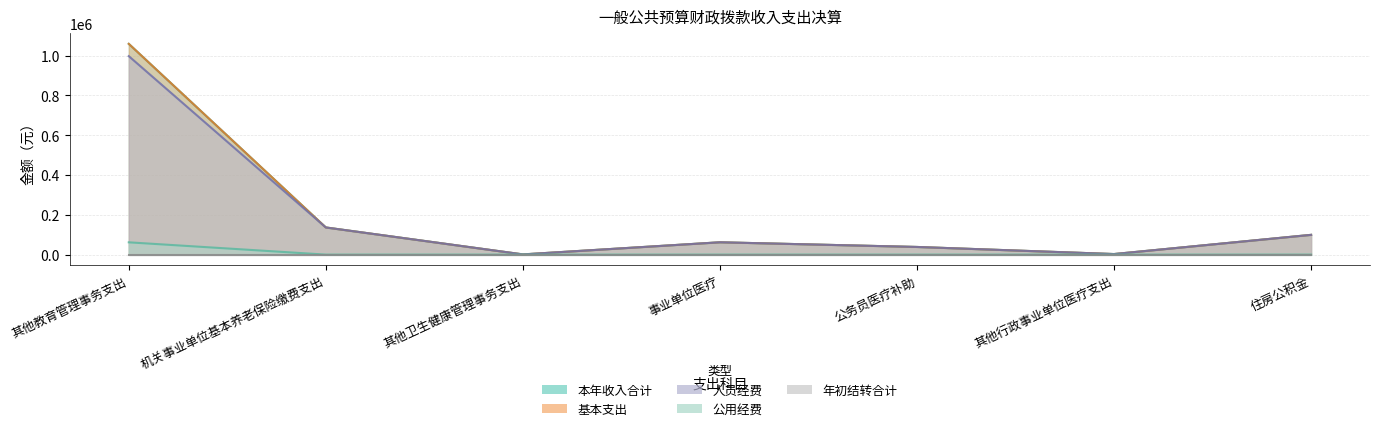

At which label is 基本支出 closest to 530008?

机关事业单位基本养老保险缴费支出